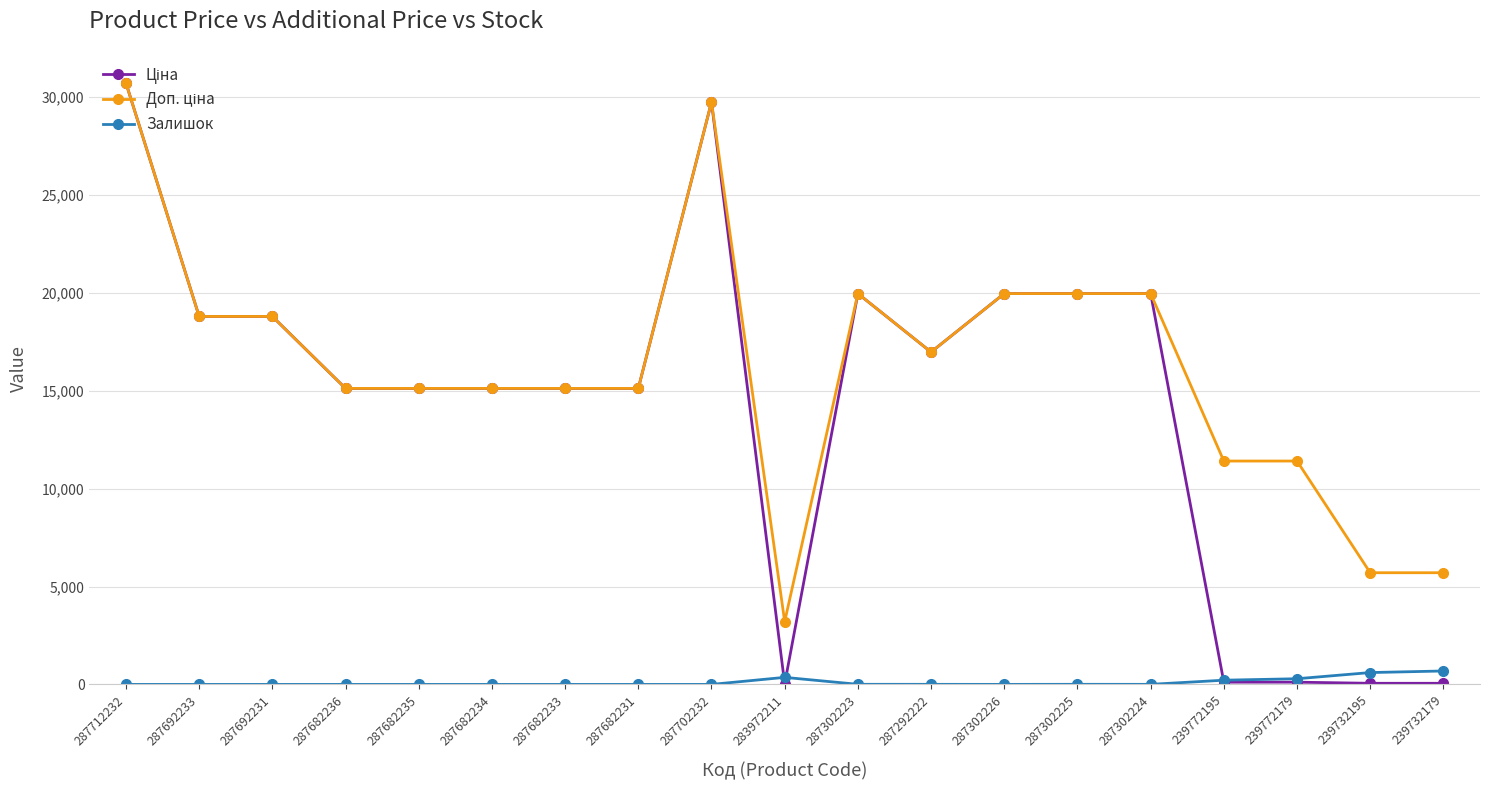

At which category is the sum across all series the highest?

287712232